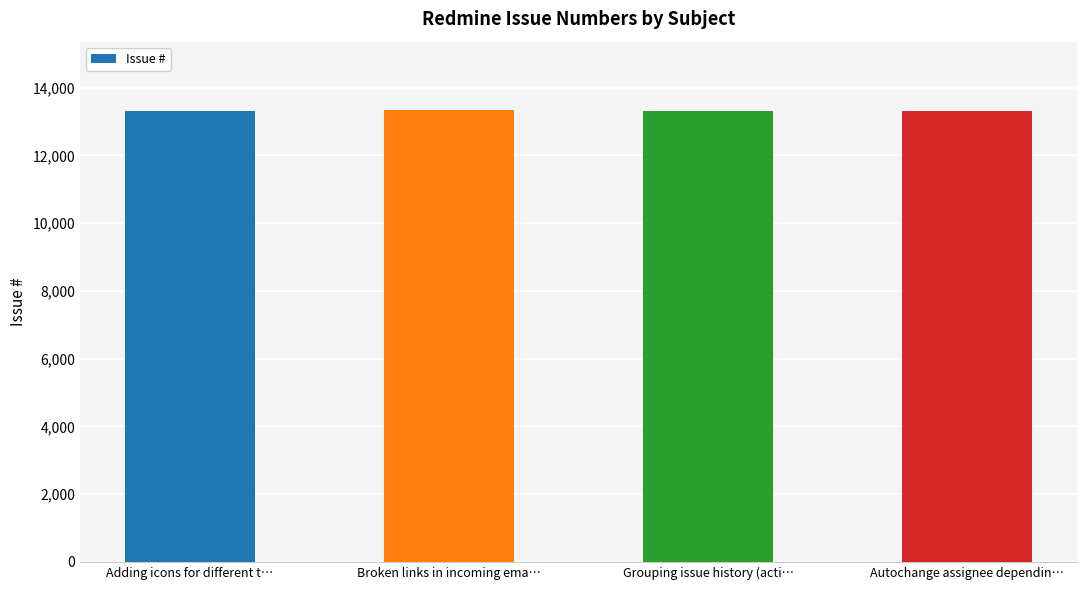

True or false: the data shows 7624 at Broken links in incoming ema….

False